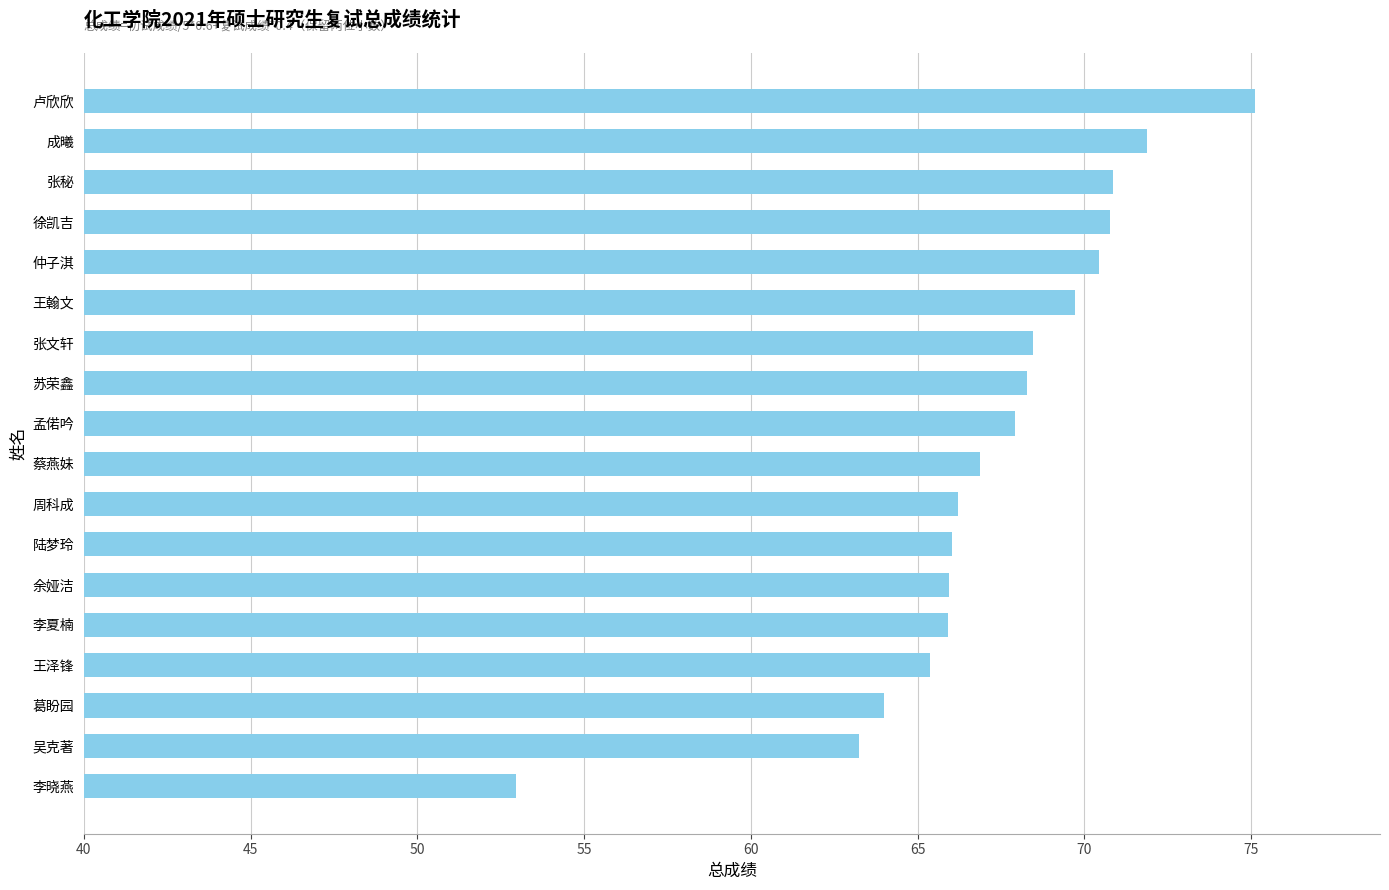

At which label is the value closest to 64?

葛盼园